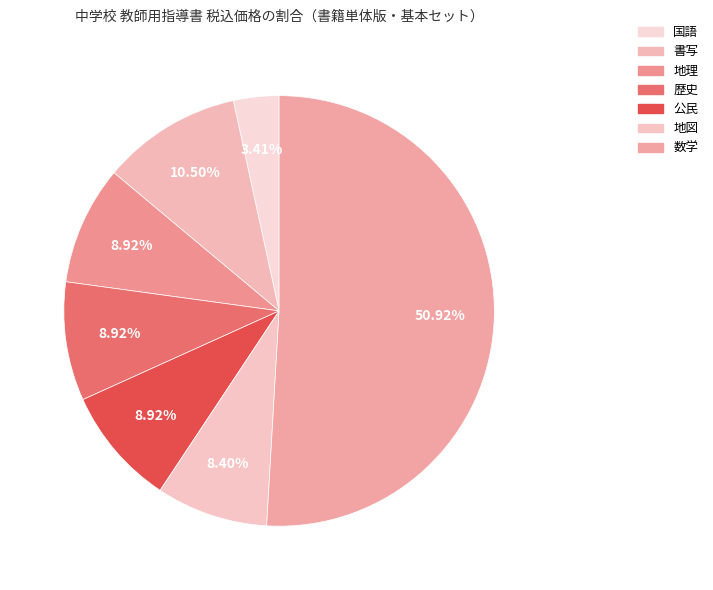

To the nearest percent, what is the difference between the largest and smallest slice percentages?

48%